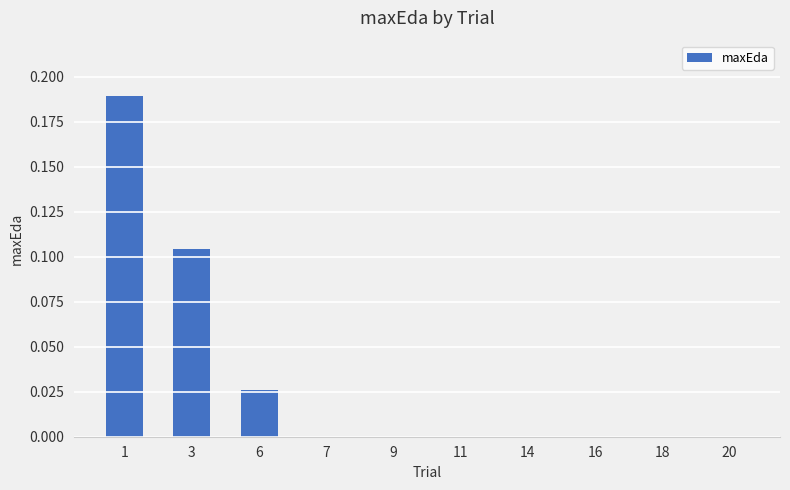

Which has a higher value, 14 or 3?

3